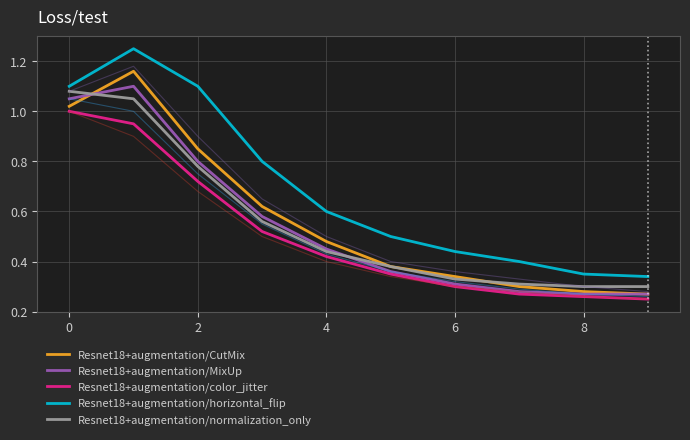

How many interior local peaks does the Resnet18+augmentation/MixUp series have?

1